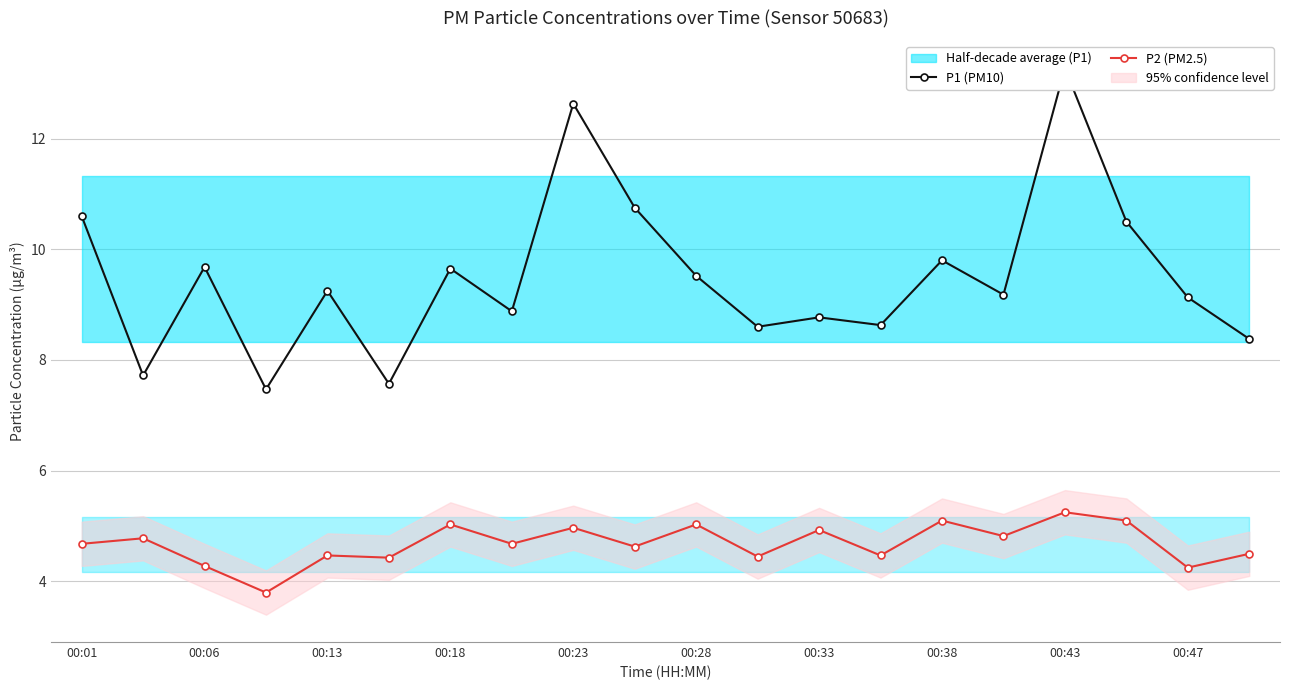

Read the P2 (PM2.5) value at 00:18.

5.0